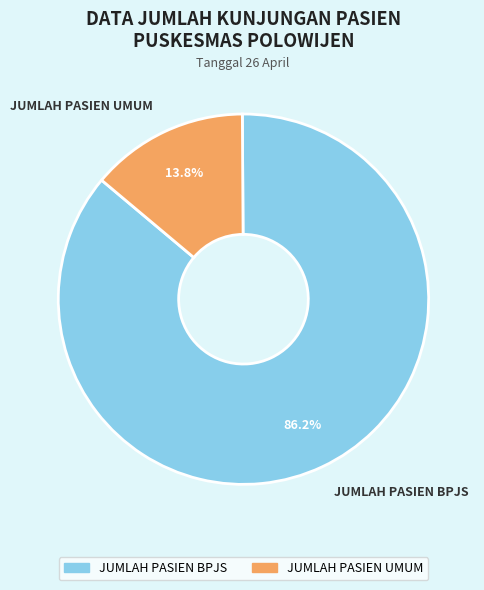

The JUMLAH PASIEN BPJS slice represents 74% of the pie. True or false?

False